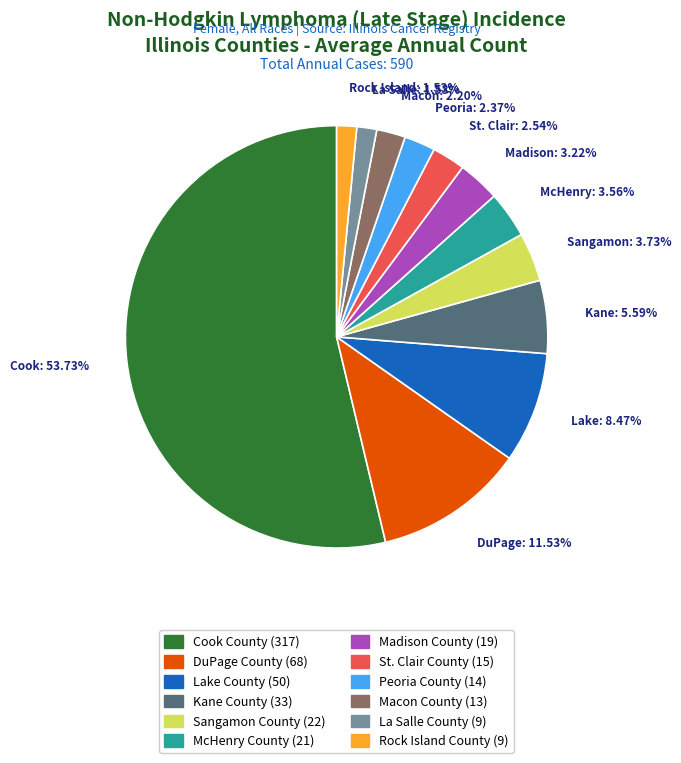

What portion of the pie excludes Peoria County?

97.6%